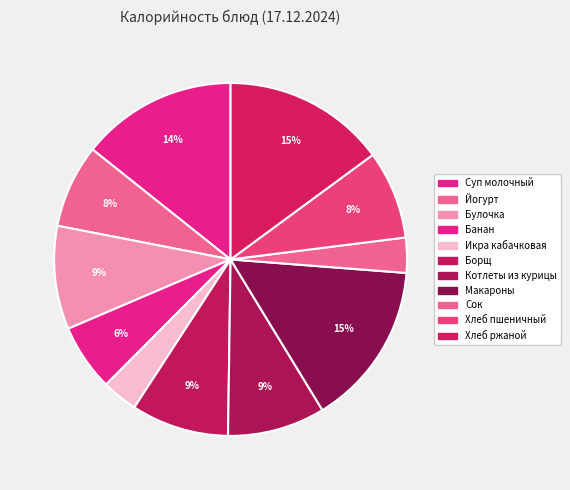

To the nearest percent, what is the average slice percentage?

9%